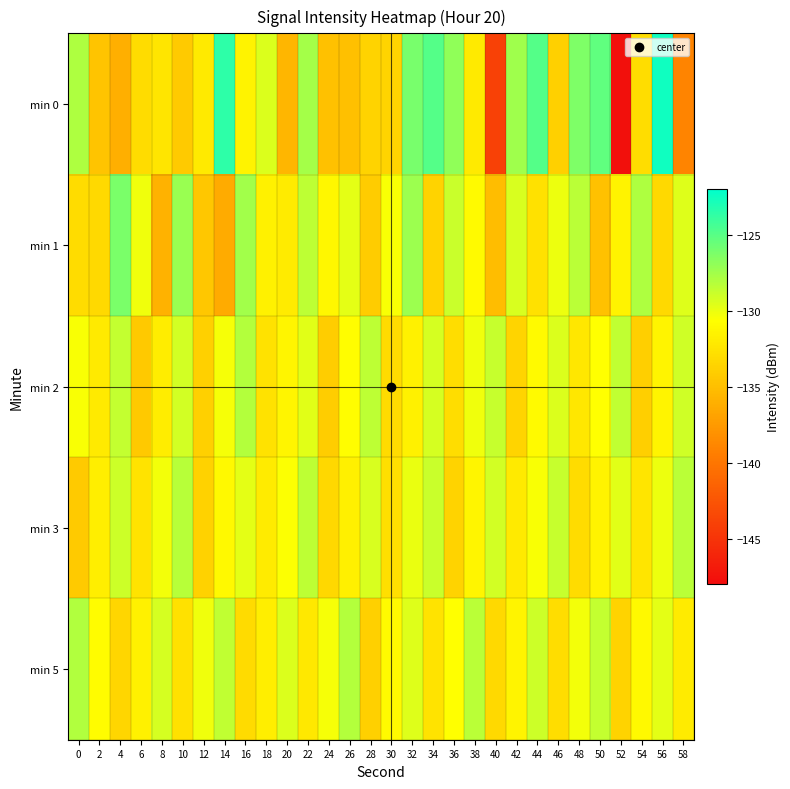

What is the greatest value displayed?

-122.5